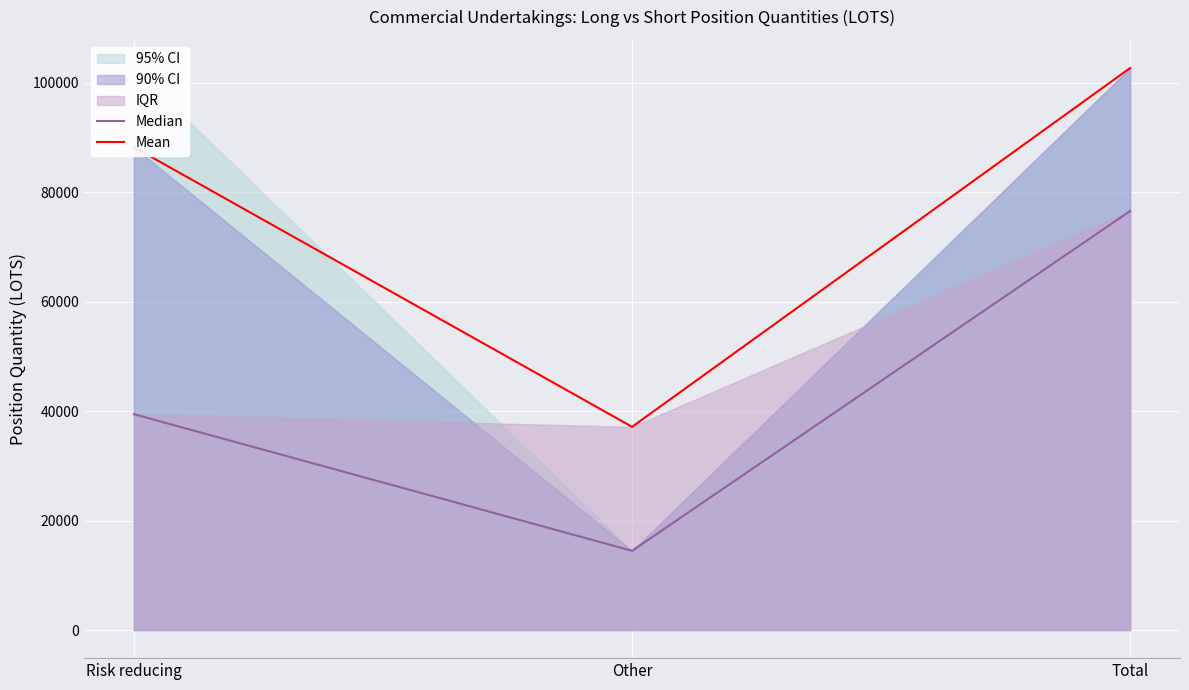

What is the difference between the maximum and minimum values in the Median series?

62079.1